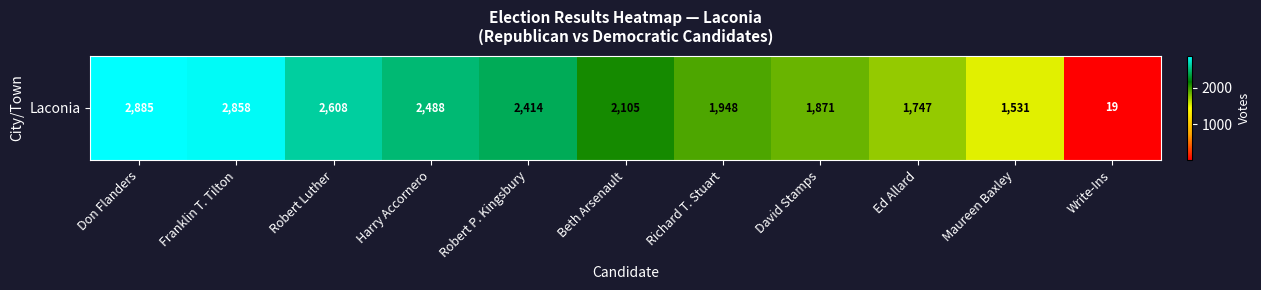

Approximately how many times larger is the value at Robert Luther compared to Richard T. Stuart?

1.3